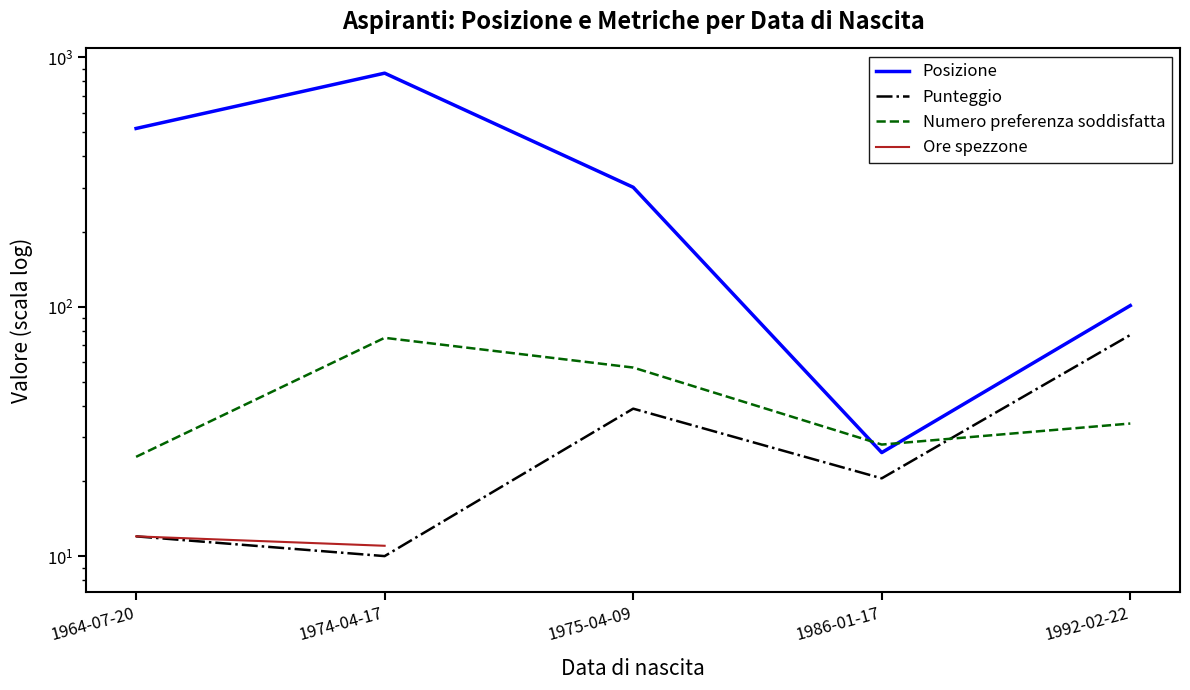

True or false: Ore spezzone and Numero preferenza soddisfatta cross at least once.

False